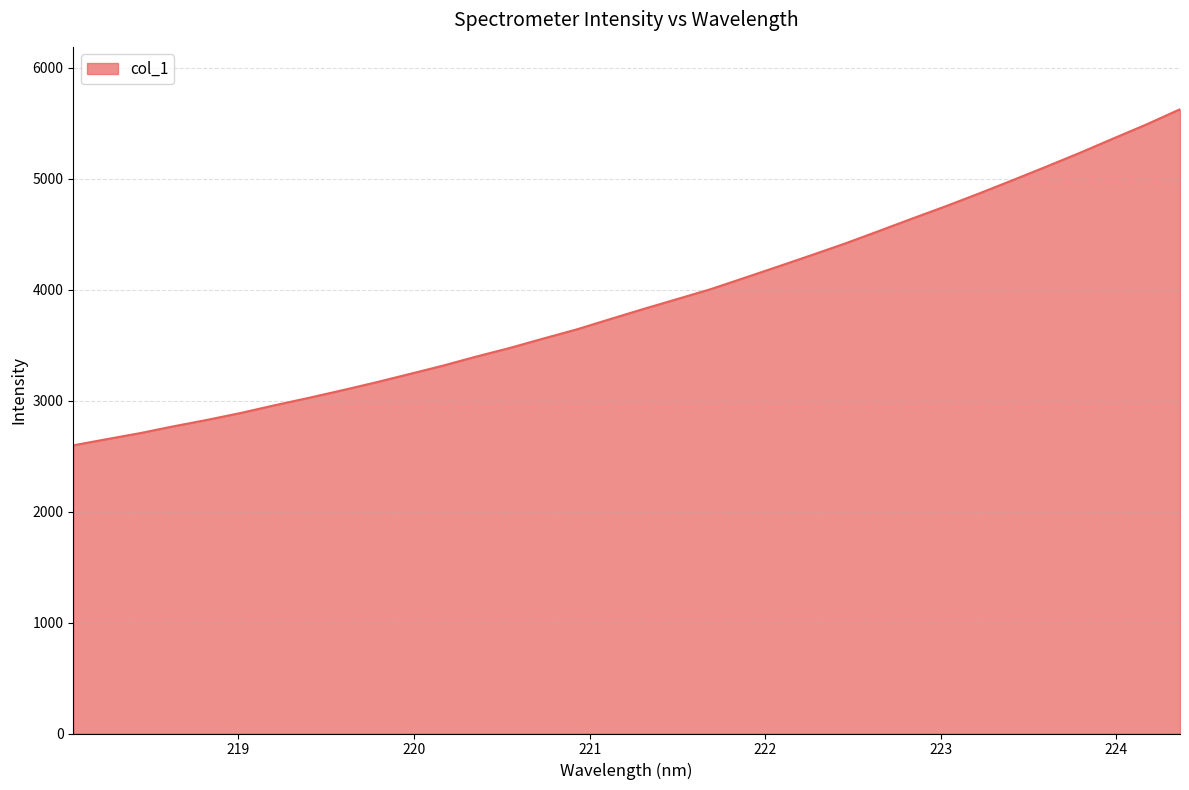

What is the smallest value displayed?

2596.8